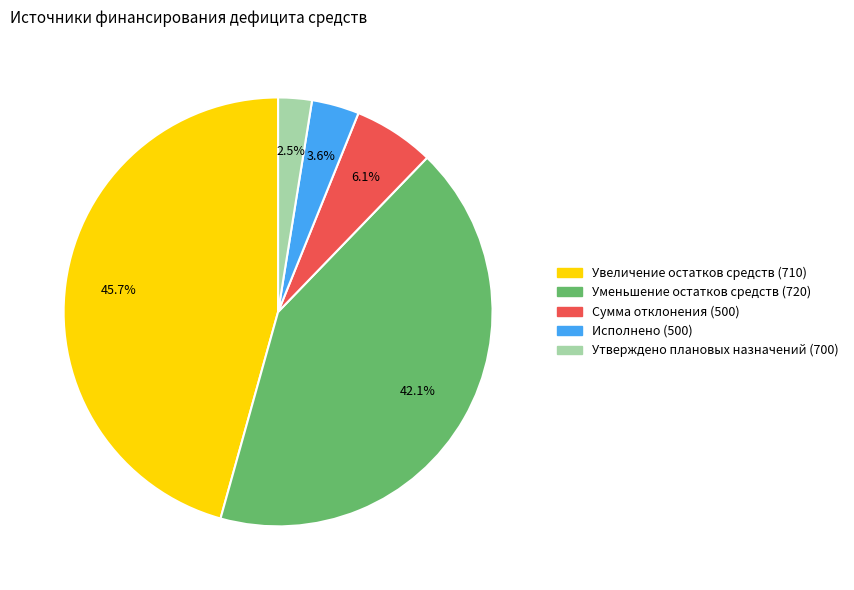

What is the smallest slice in the pie chart?

Утверждено плановых назначений (700)